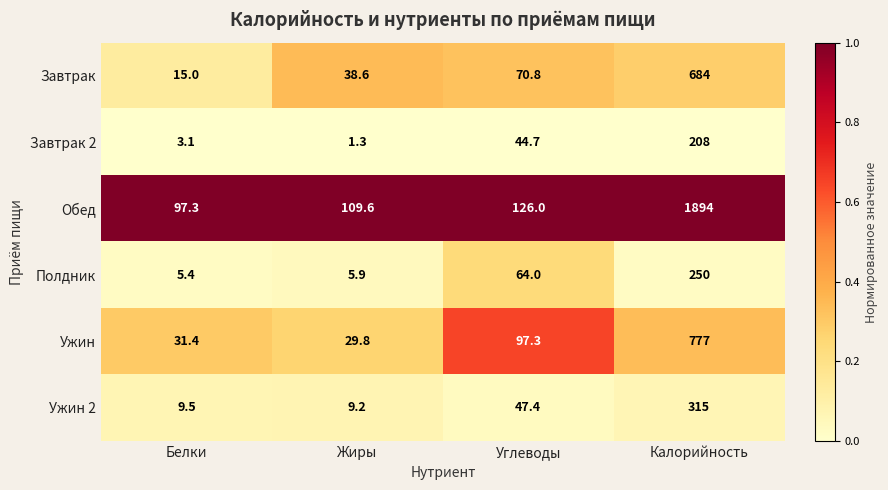

Reading left to right, what are all the values shown in this chart?

Завтрак: 15.0	38.6	70.8	684.0
Завтрак 2: 3.1	1.3	44.7	208.0
Обед: 97.3	109.6	126.0	1894.0
Полдник: 5.4	5.9	64.0	250.0
Ужин: 31.4	29.8	97.3	777.0
Ужин 2: 9.5	9.2	47.4	315.0